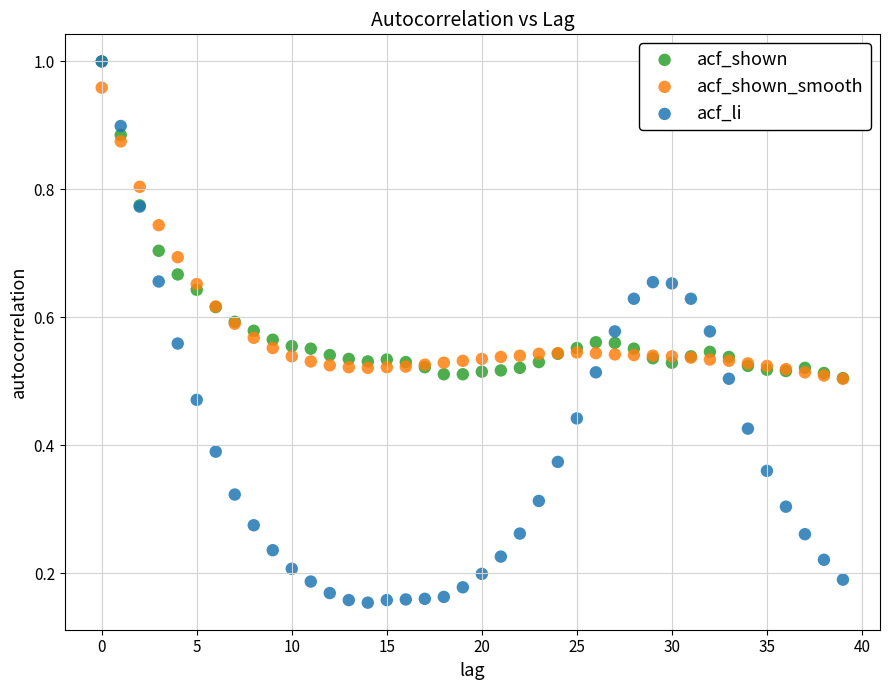

Which series has the widest spread of Y values?

acf_li